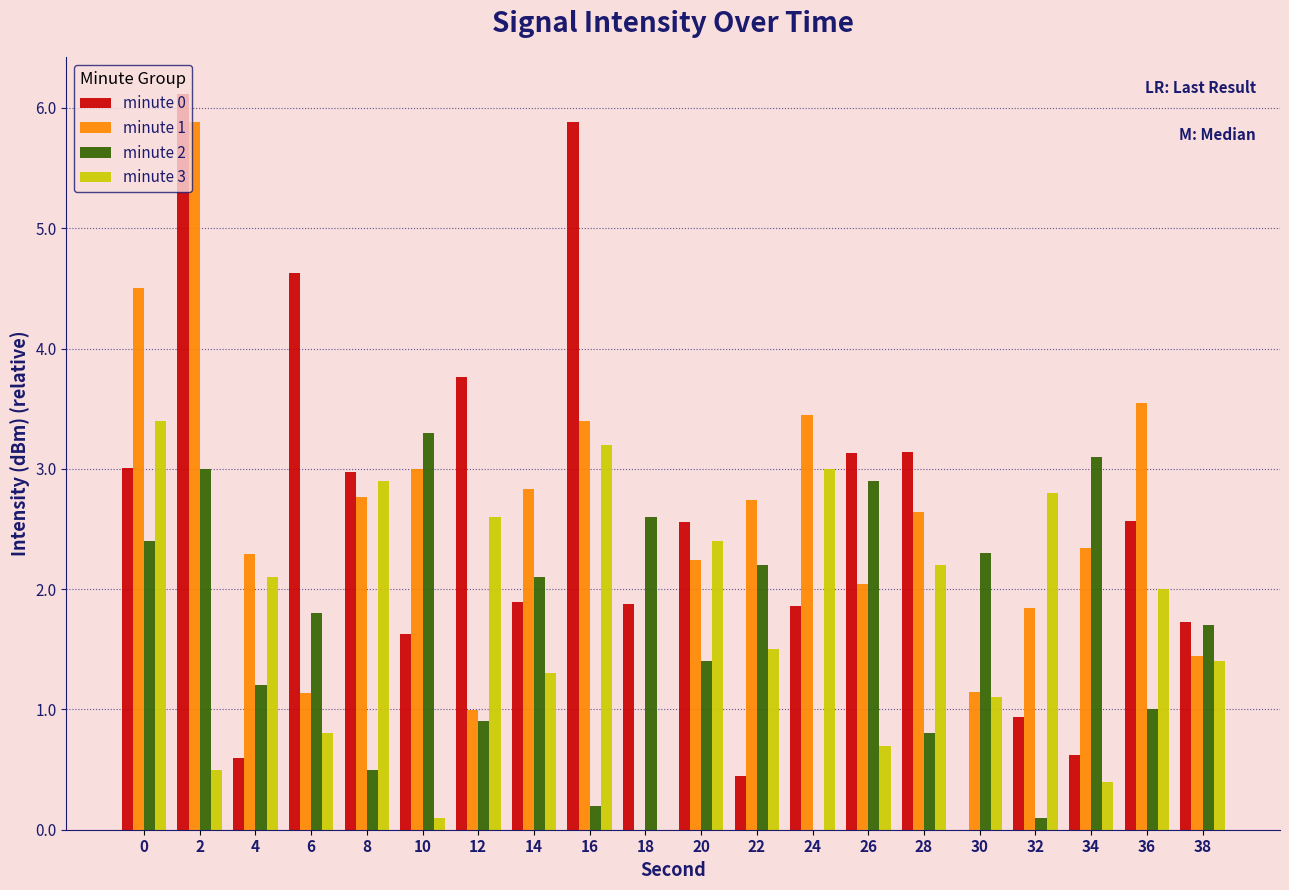

What is the total value across all series at 26?

8.8